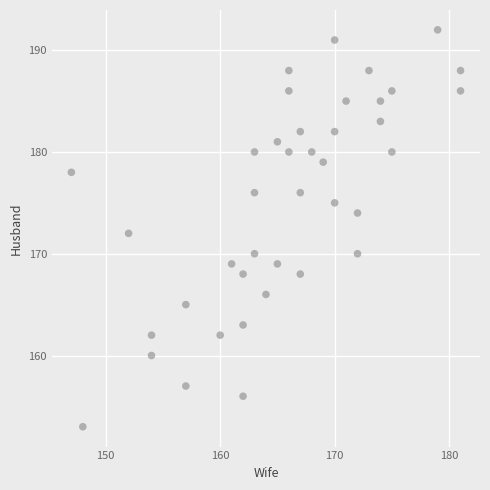

What is the range of X values (max minus min)?

34